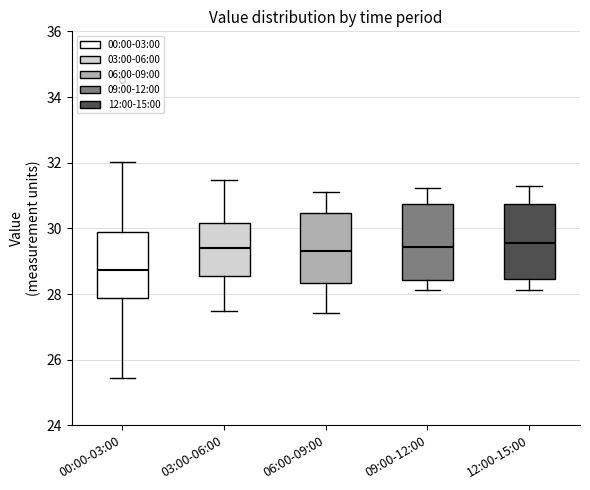

Reading left to right, read every box against the y-axis: the position of its median line, the range the box covers, and the ends of its whiskers. The values are not printed on the chart, so give them approximately, as read against the axis.

00:00-03:00: median 28.8, box 27.8 to 29.8, whiskers 25.4 to 32.0
03:00-06:00: median 29.4, box 28.6 to 30.2, whiskers 27.4 to 31.4
06:00-09:00: median 29.4, box 28.4 to 30.4, whiskers 27.4 to 31.2
09:00-12:00: median 29.4, box 28.4 to 30.8, whiskers 28.2 to 31.2
12:00-15:00: median 29.6, box 28.4 to 30.8, whiskers 28.2 to 31.4